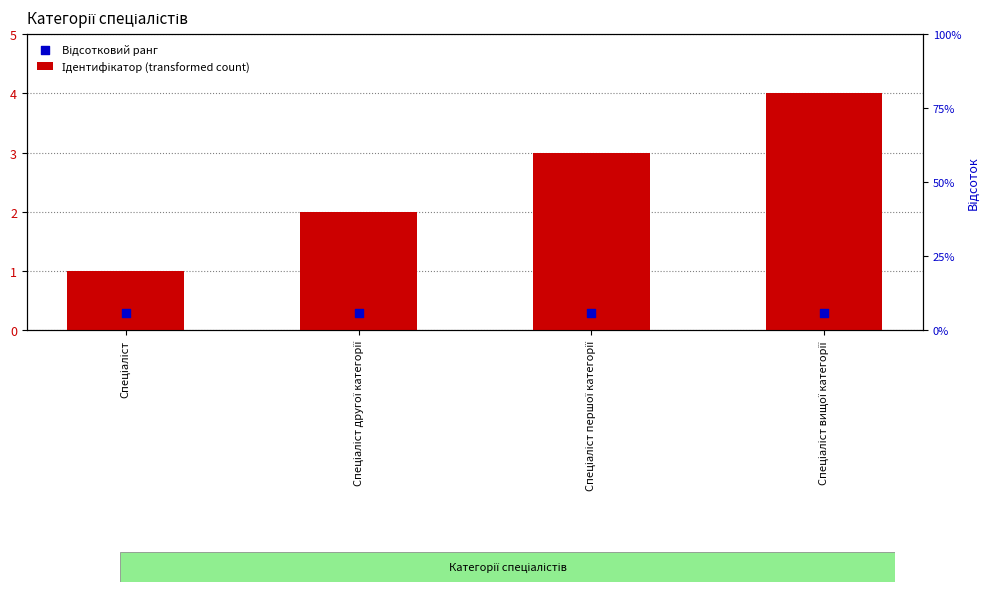

Which series reaches the minimum Y coordinate?

Відсотковий ранг